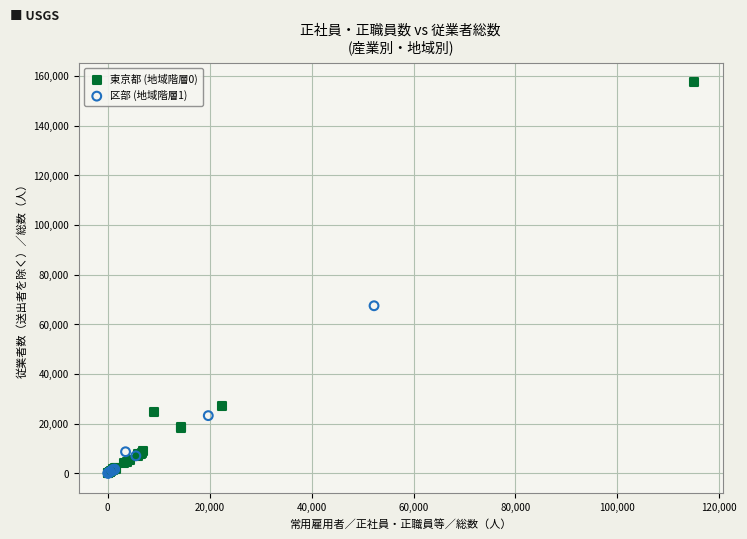

Which series has the widest spread of Y values?

東京都 (地域階層0)